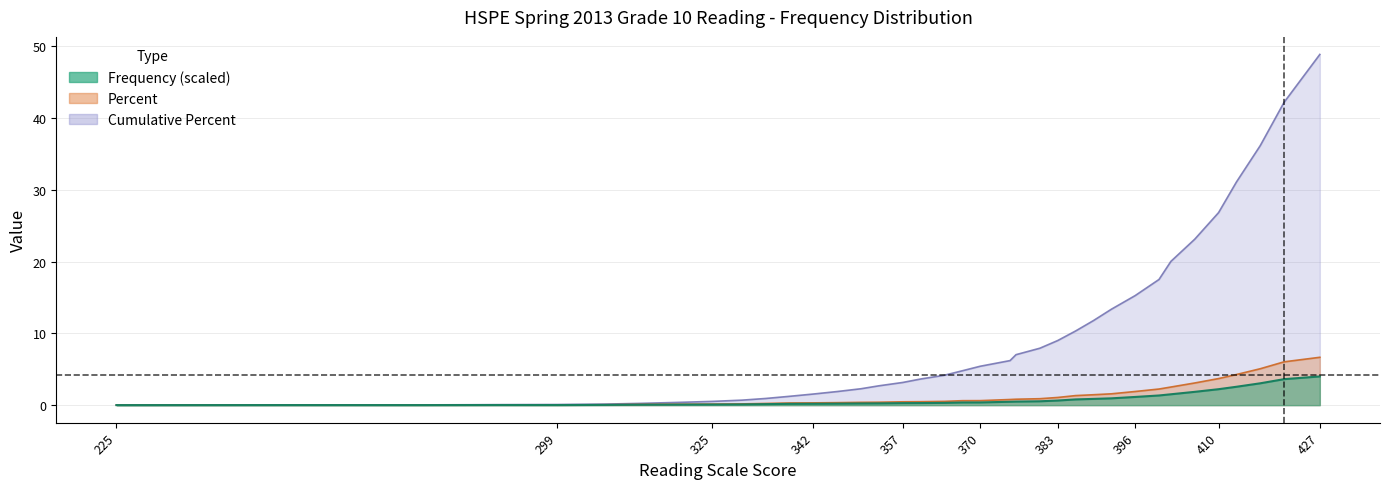

How many categories are shown in the chart?

37